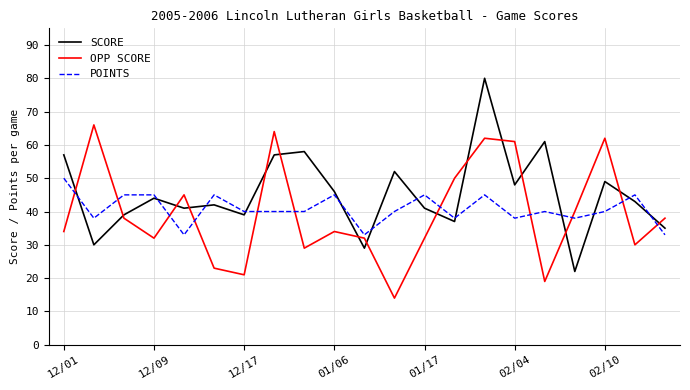

How many categories are shown in the chart?

21